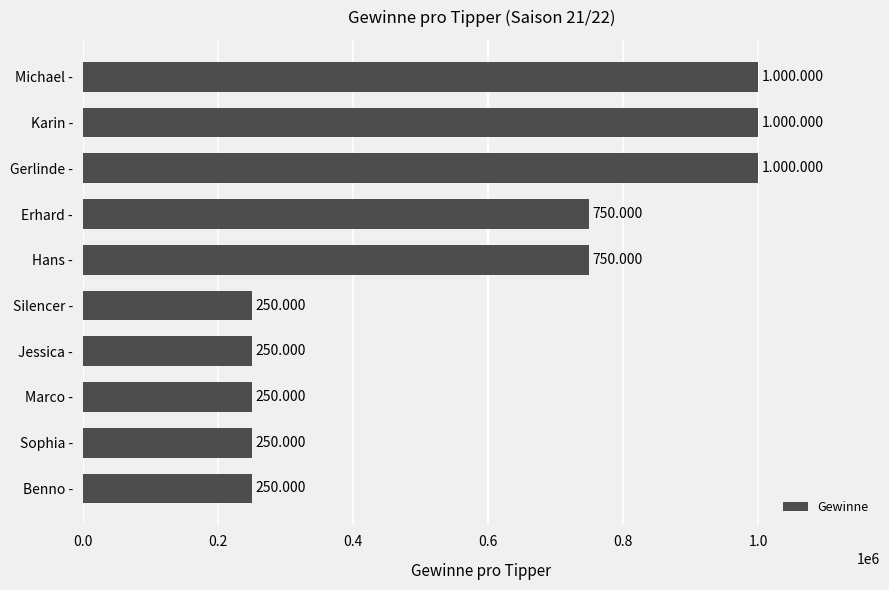

Does the chart contain any negative values?

No